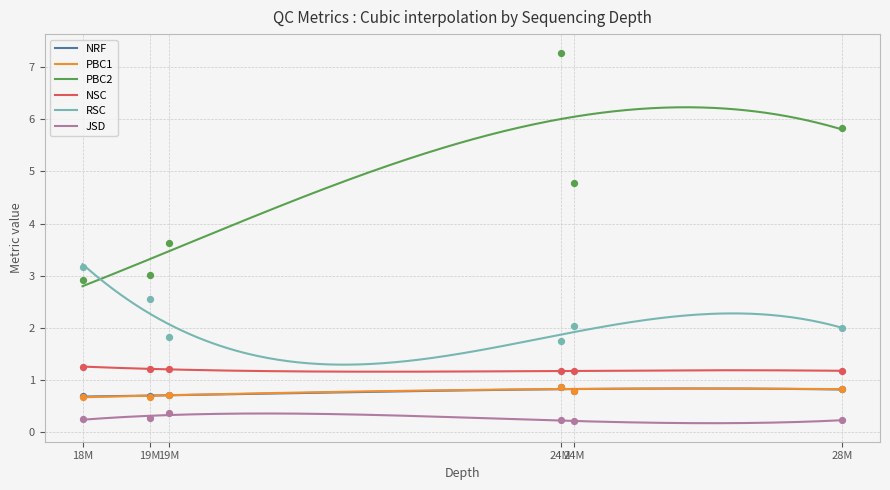

What is the lowest value of the PBC2 series?

2.8